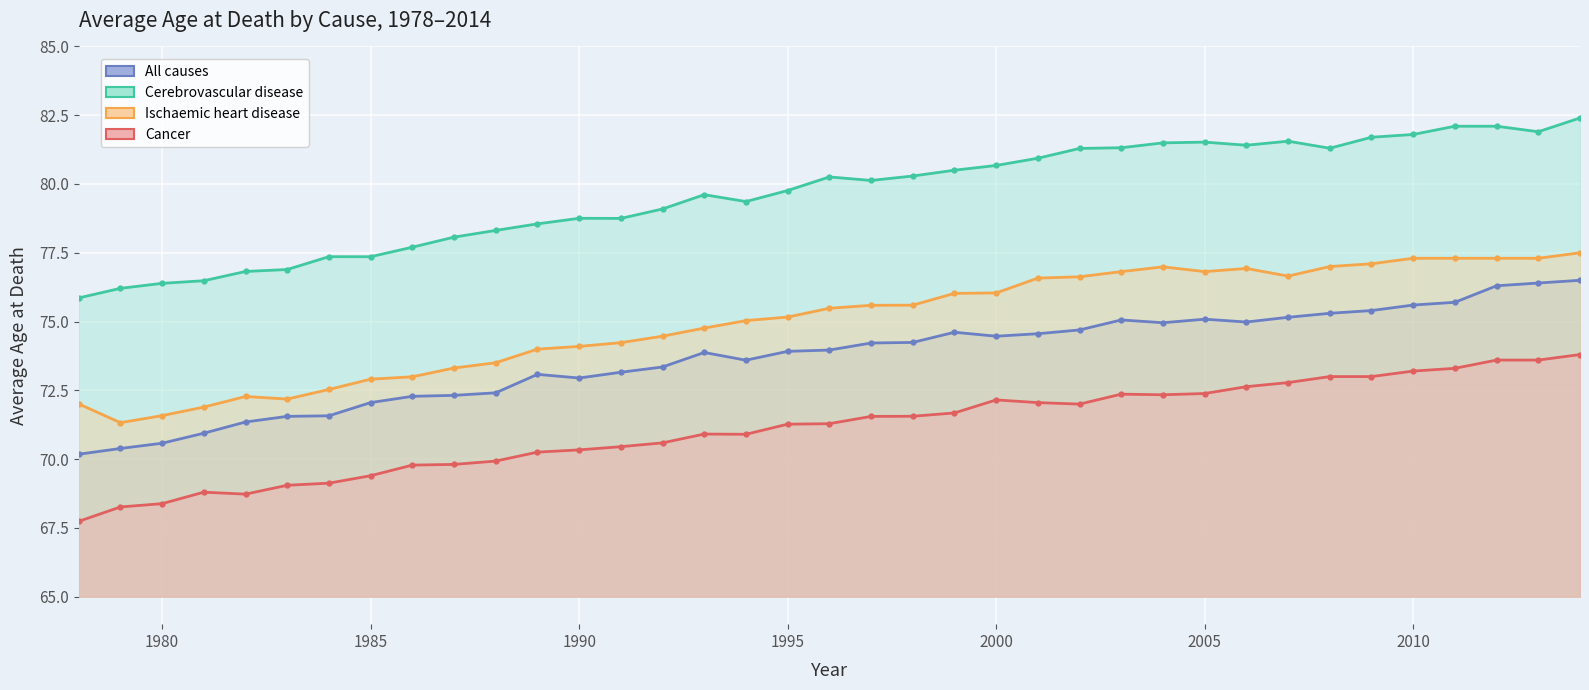

What is the difference between the Ischaemic heart disease values at 1984 and 2011?

4.8